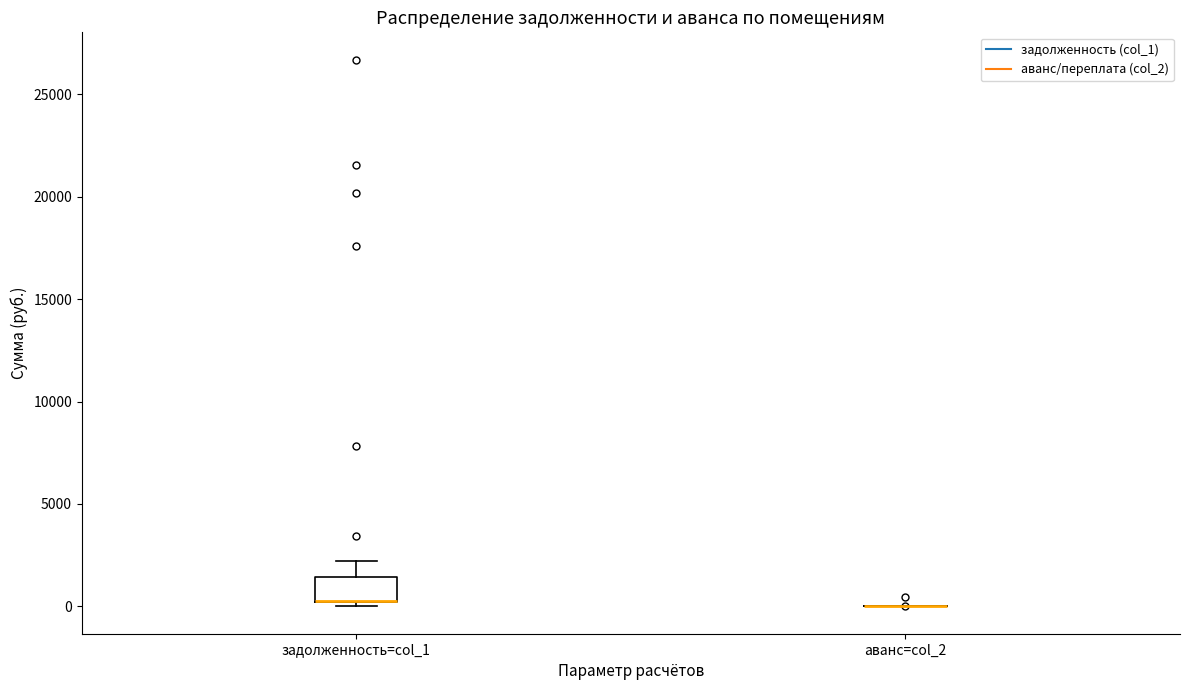

Reading left to right, read every box against the y-axis: the position of its median line, the range the box covers, and the ends of its whiskers. The values are not printed on the chart, so give them approximately, as read against the axis.

задолженность=col_1: median 500 (drawn on the box's lower edge), box 0 to 1500, whiskers 0 (just below the box's lower edge) to 2000
аванс=col_2: box collapsed to a line at 0, whiskers 0 to 0